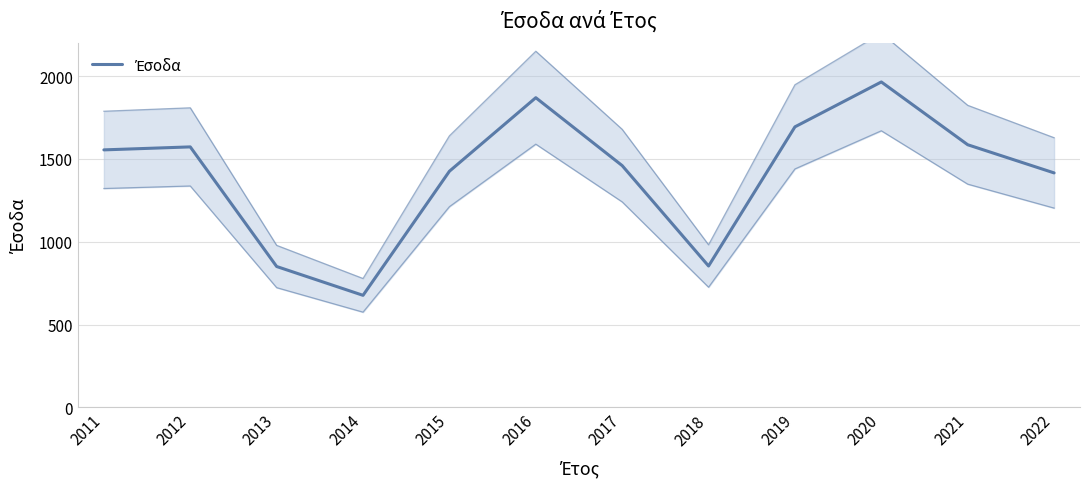

How many lines are shown in the chart?

1